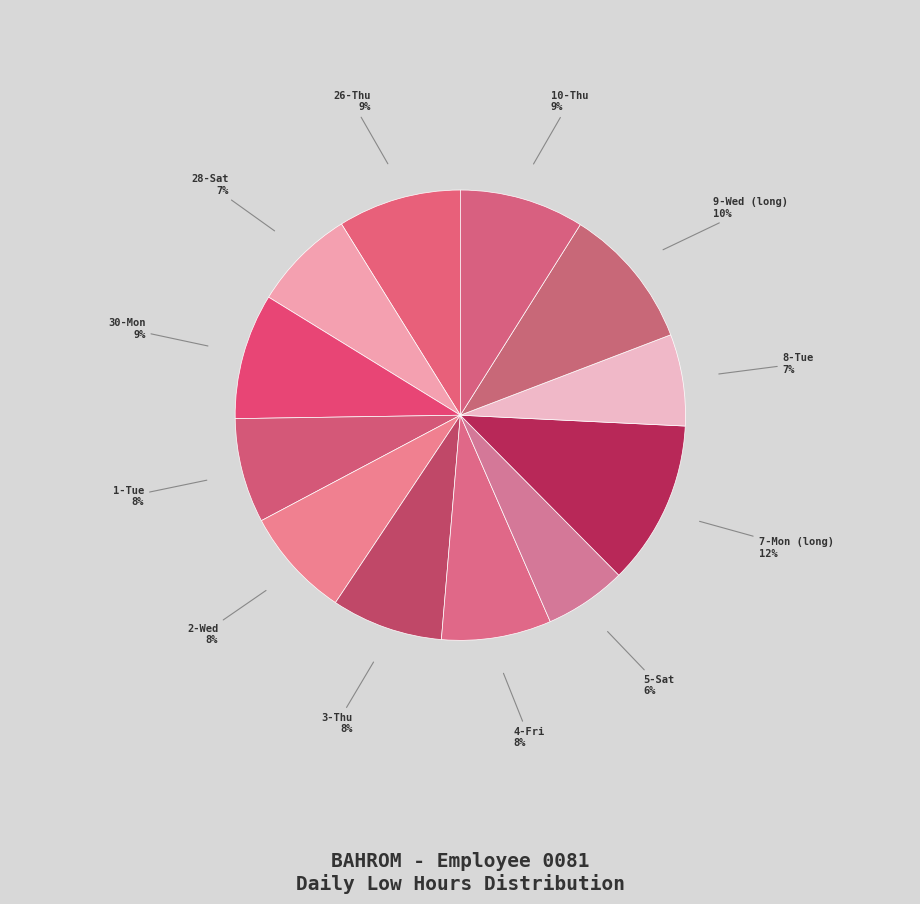

Which slice is the smallest?

5-Sat